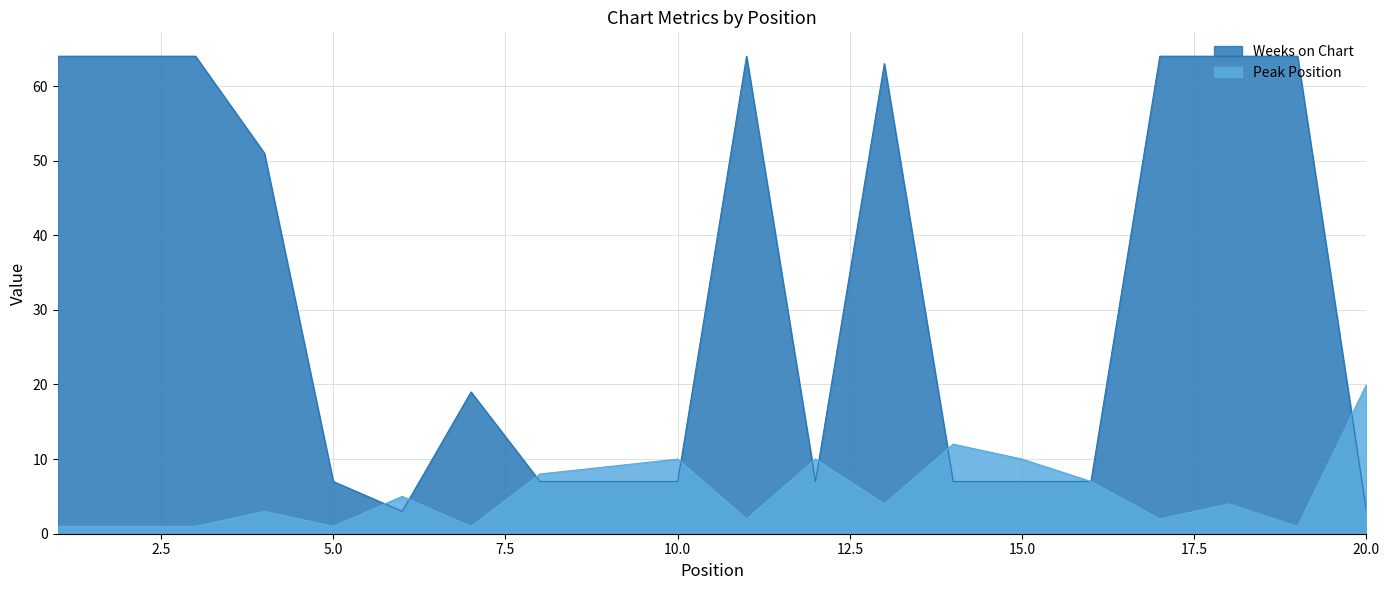

What is the average value of the Peak Position series?

6